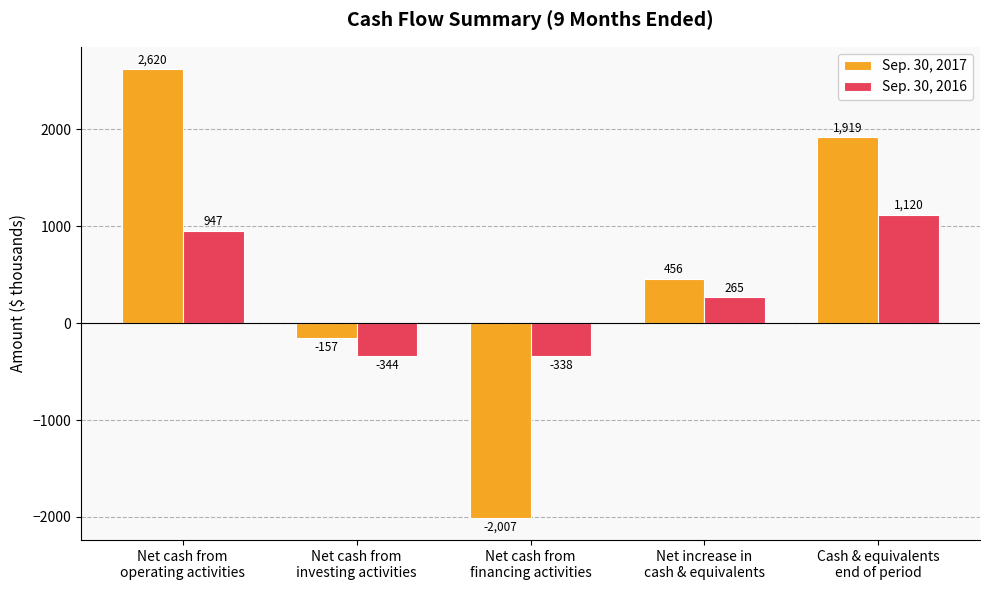

The Sep. 30, 2017 series shows -2896 at Net cash from
financing activities. True or false?

False